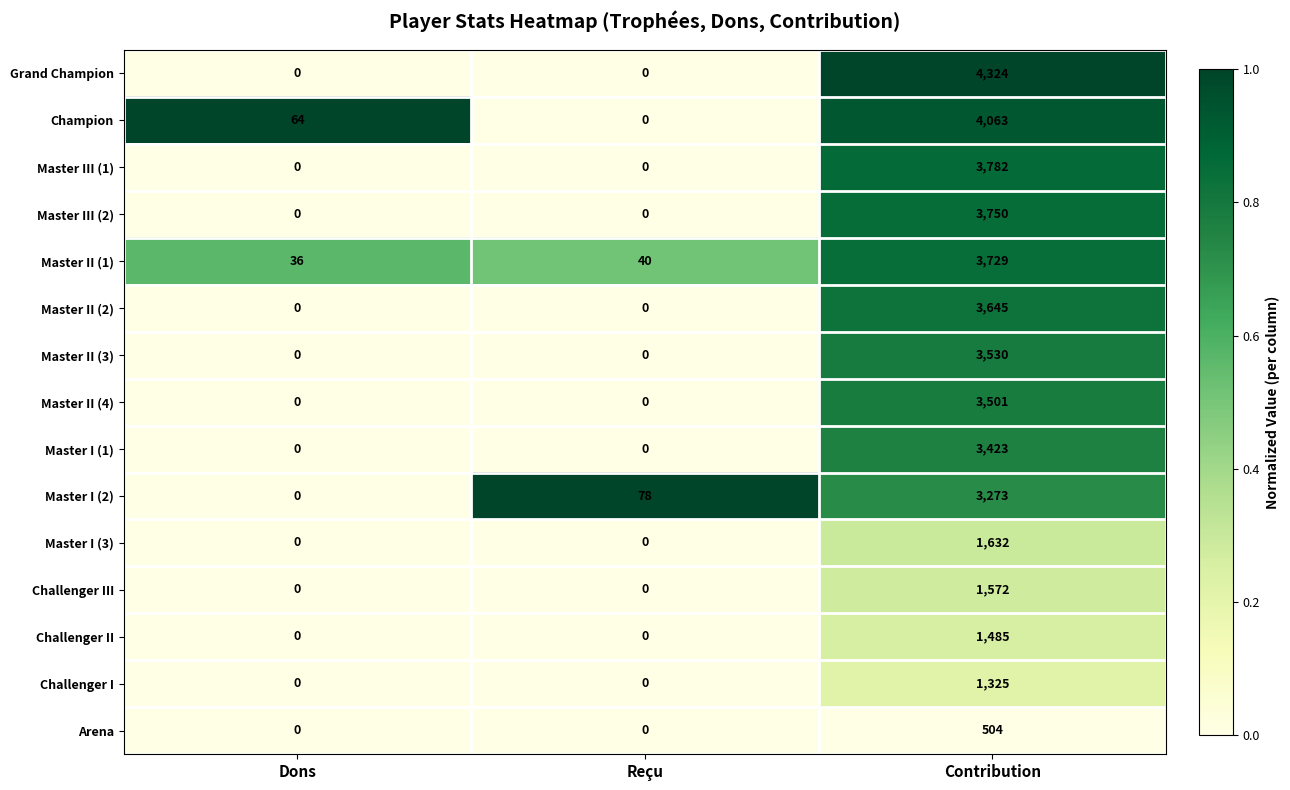

At Contribution, list the series in order from smallest to largest.

Arena, Challenger I, Challenger II, Challenger III, Master I (3), Master I (2), Master I (1), Master II (4), Master II (3), Master II (2), Master II (1), Master III (2), Master III (1), Champion, Grand Champion